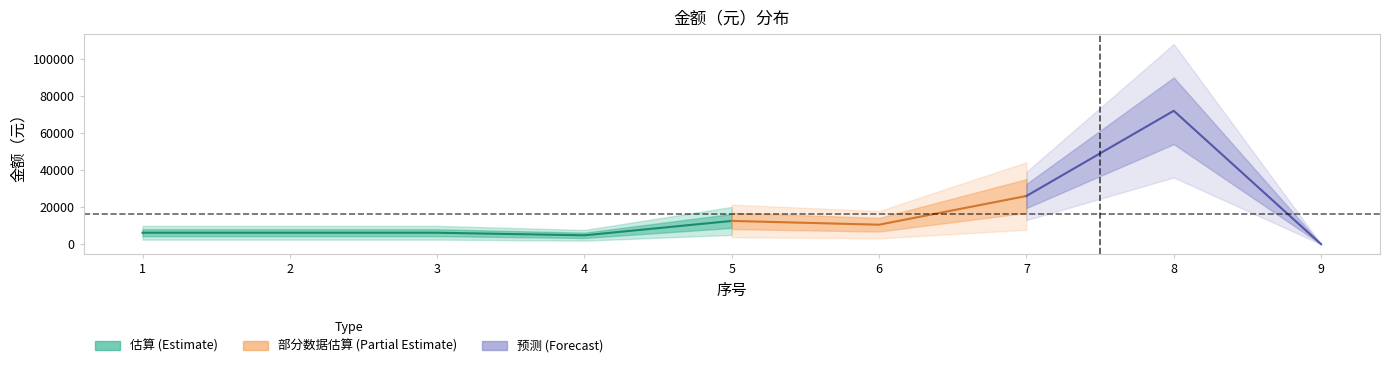

Is this an area chart (filled region under the line)?

No